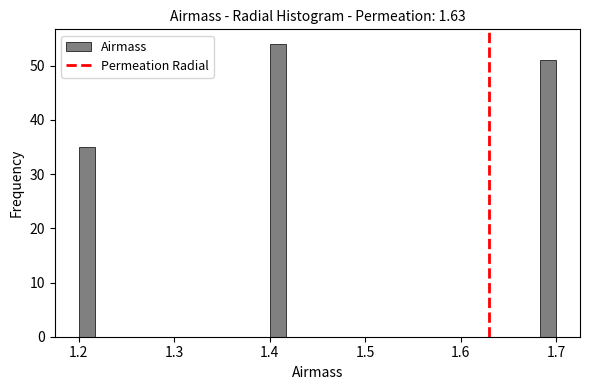

Read against the x-axis, roughly where is the centre of the tallest bar?

1.41